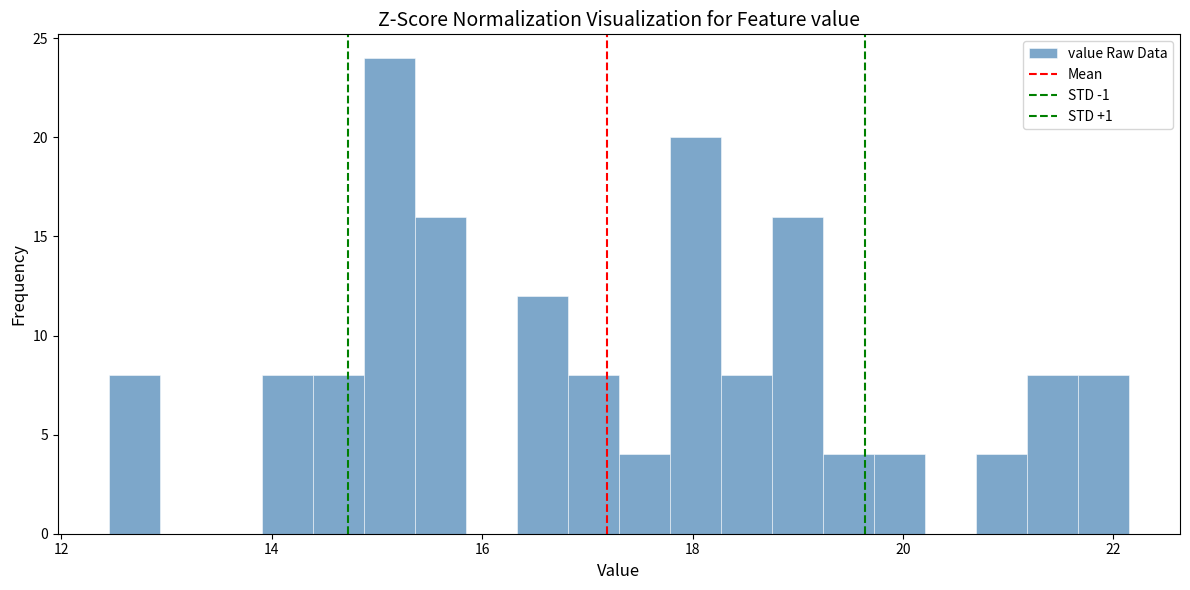

Around what value on the x-axis is the tallest bar? Give the approximate position of its centre, as read against the axis.

15.2